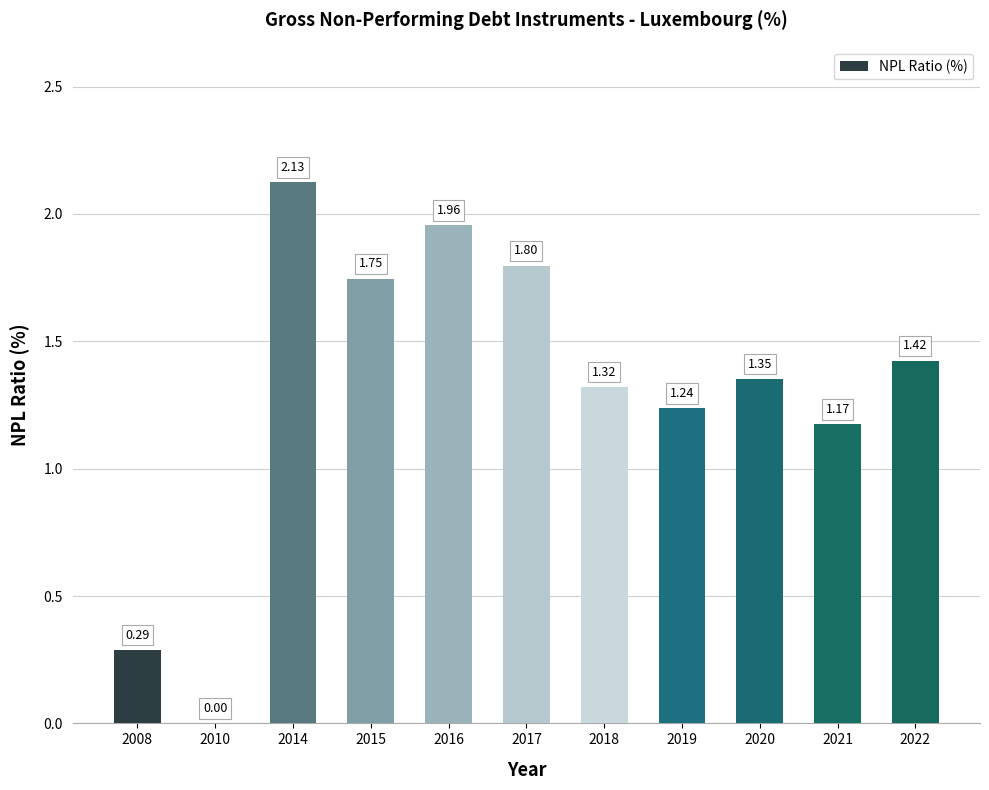

Are the bars horizontal?

No